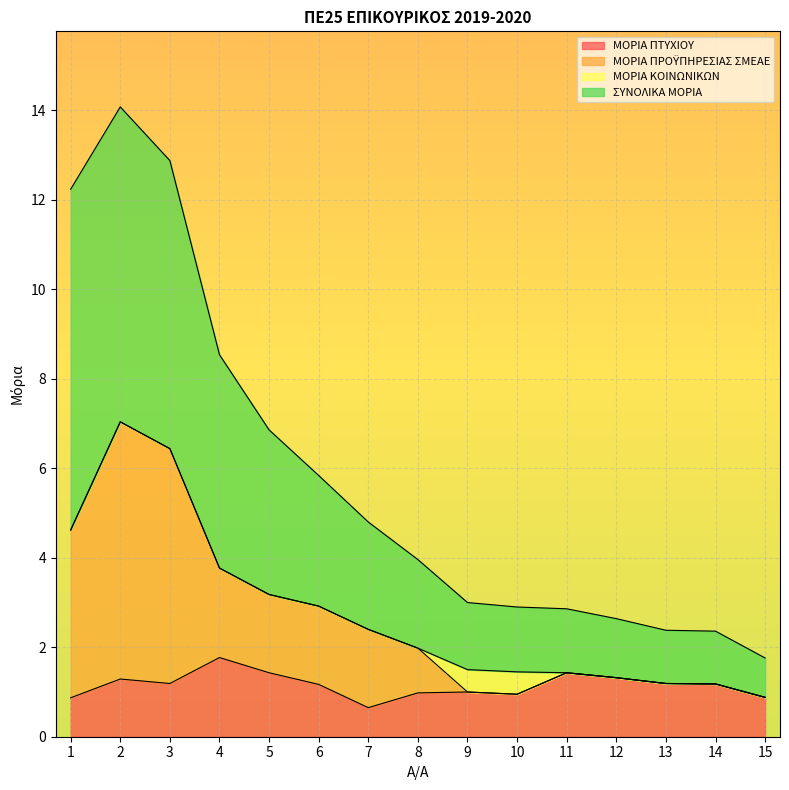

Is it true that ΜΟΡΙΑ ΠΤΥΧΙΟΥ equals 0.3 at 15?

False